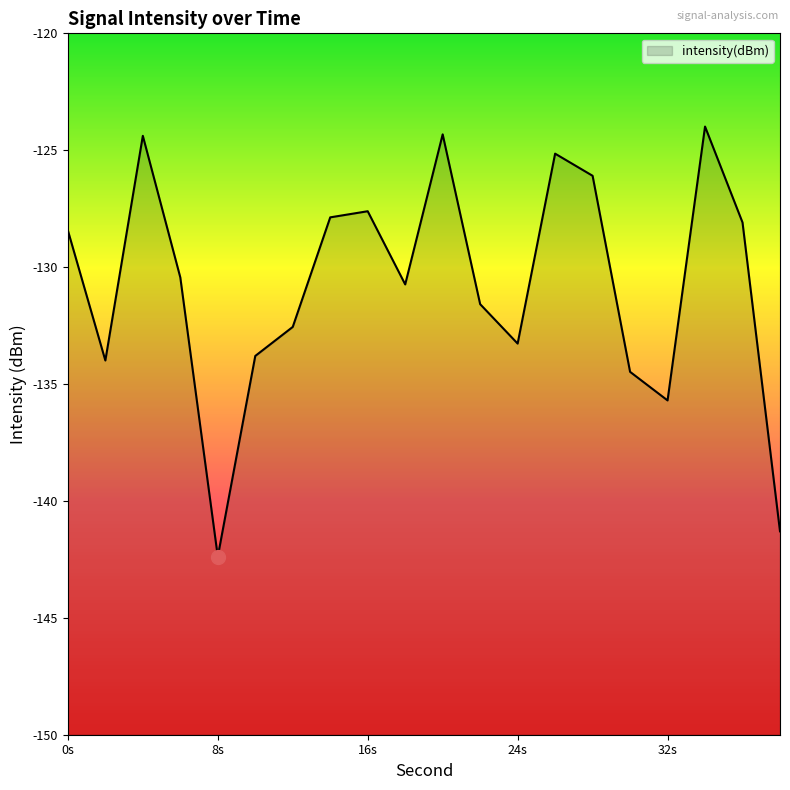

What is the change in value from 2 to 24?

+0.7